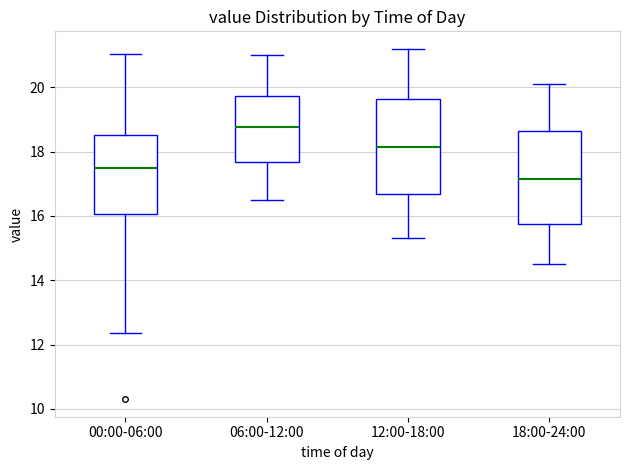

Which box's median line is the lowest?

18:00-24:00